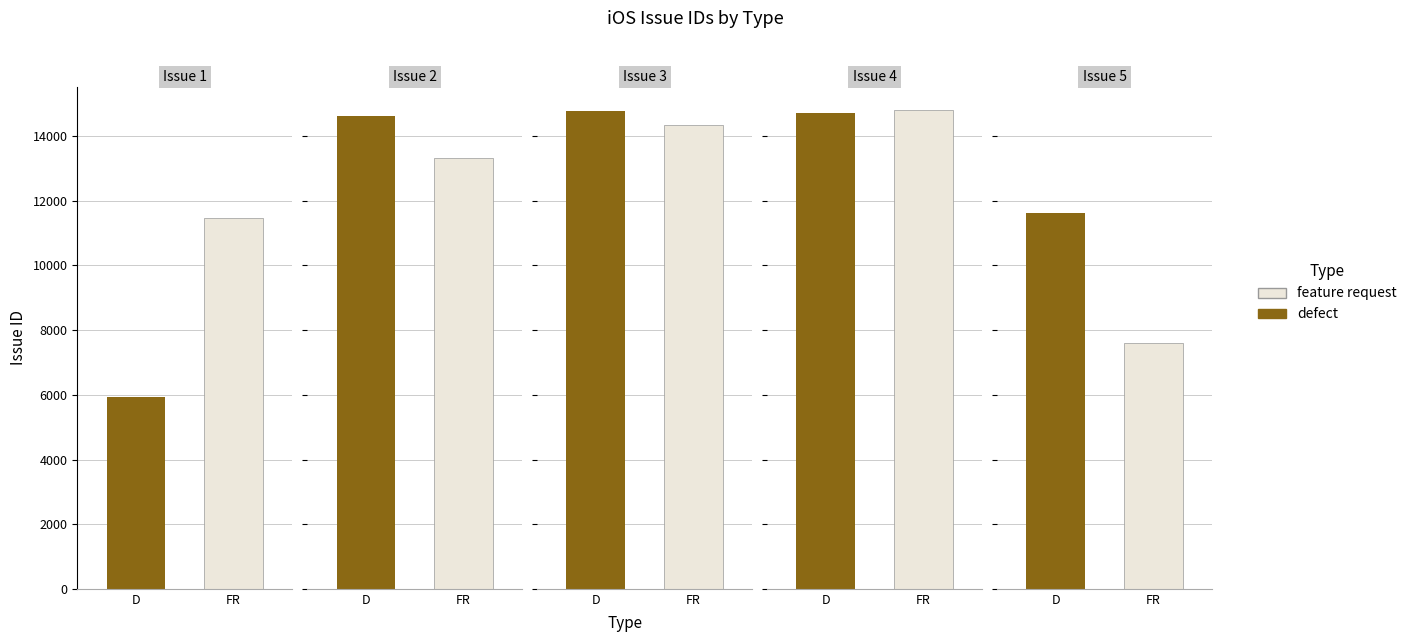

True or false: defect has a value of 14704 at IOS: Apple Magic Keyboard.

True